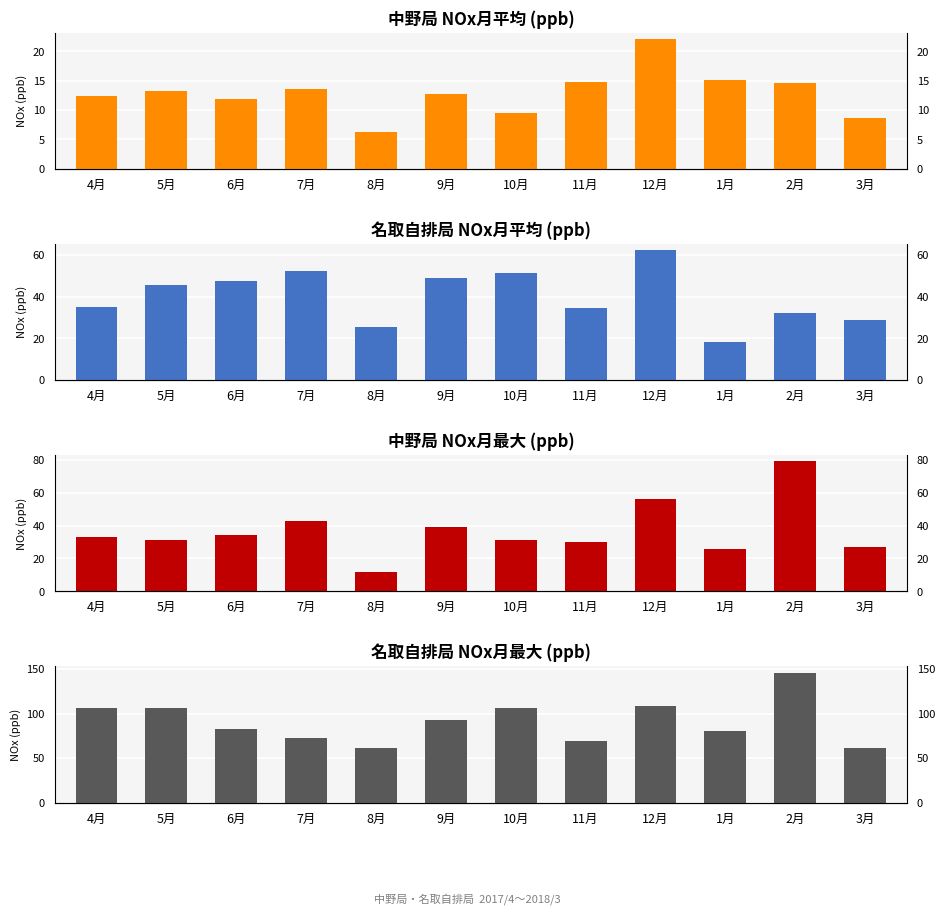

What is the difference between the maximum and second lowest values in the 中野_max series?

53.0